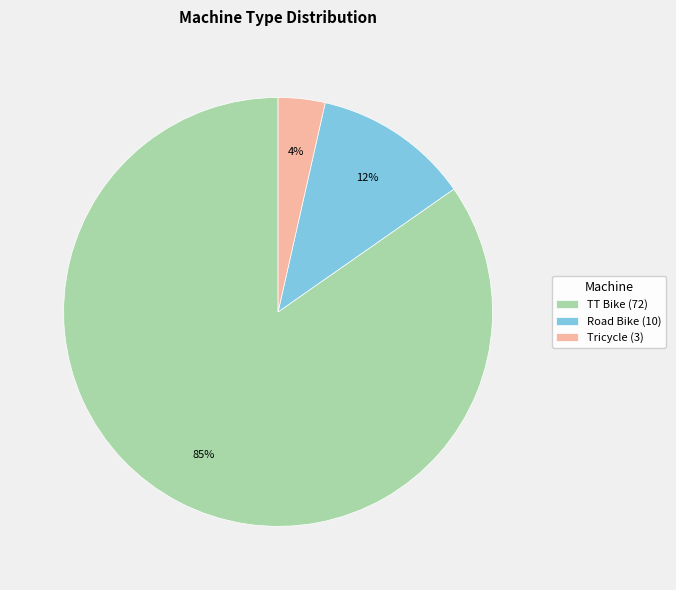

To the nearest percent, what percentage of the pie is Road Bike (10)?

12%